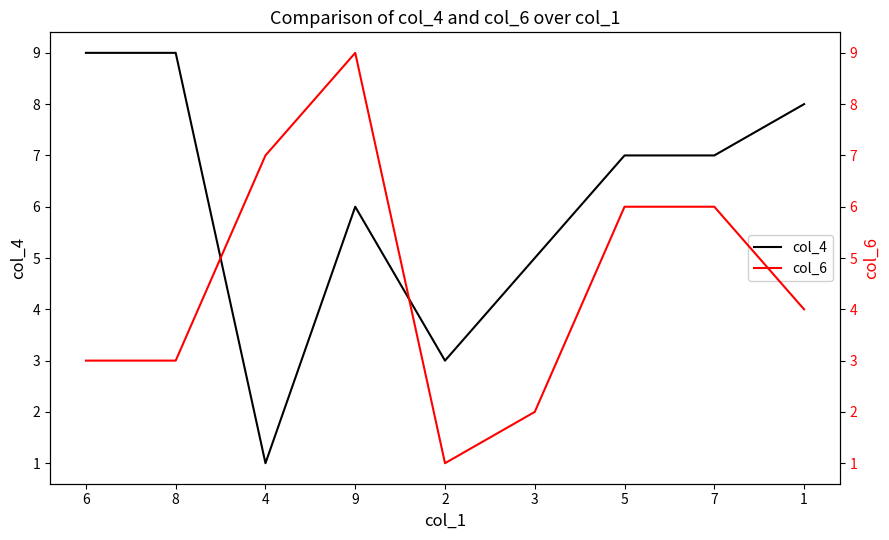

Which label corresponds to the smallest value in the chart?

4